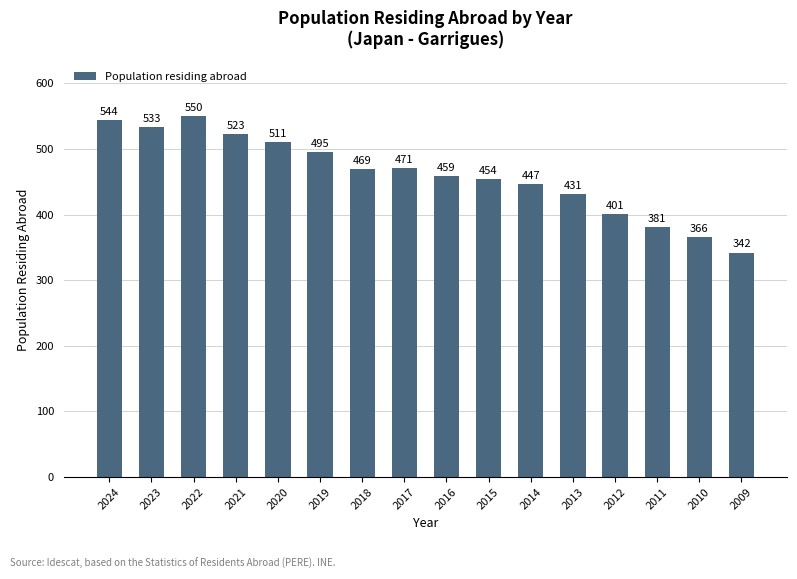

The chart shows a value of 788 at 2014. True or false?

False